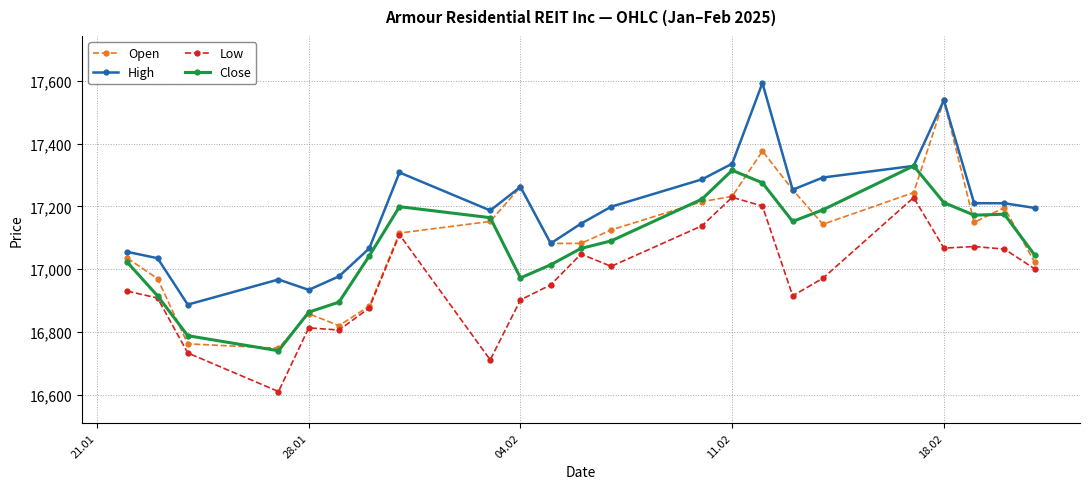

True or false: Low and High intersect in this chart.

False